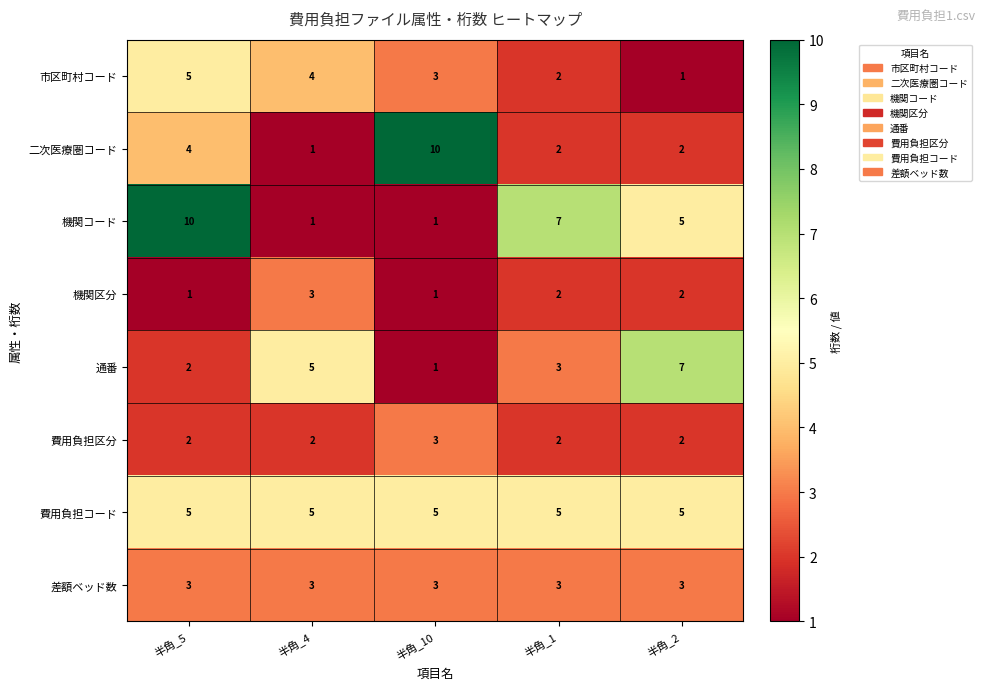

Which series has the largest total across all categories?

費用負担コード